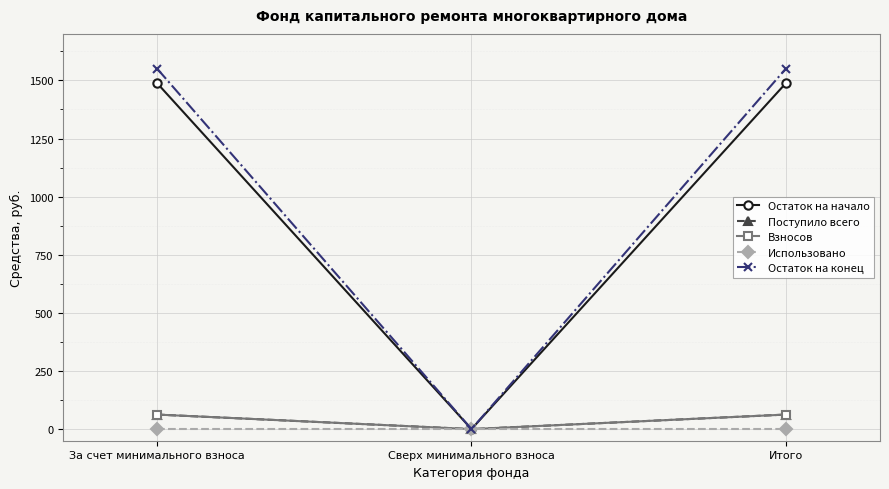

At which category is the sum across all series the highest?

За счет минимального взноса